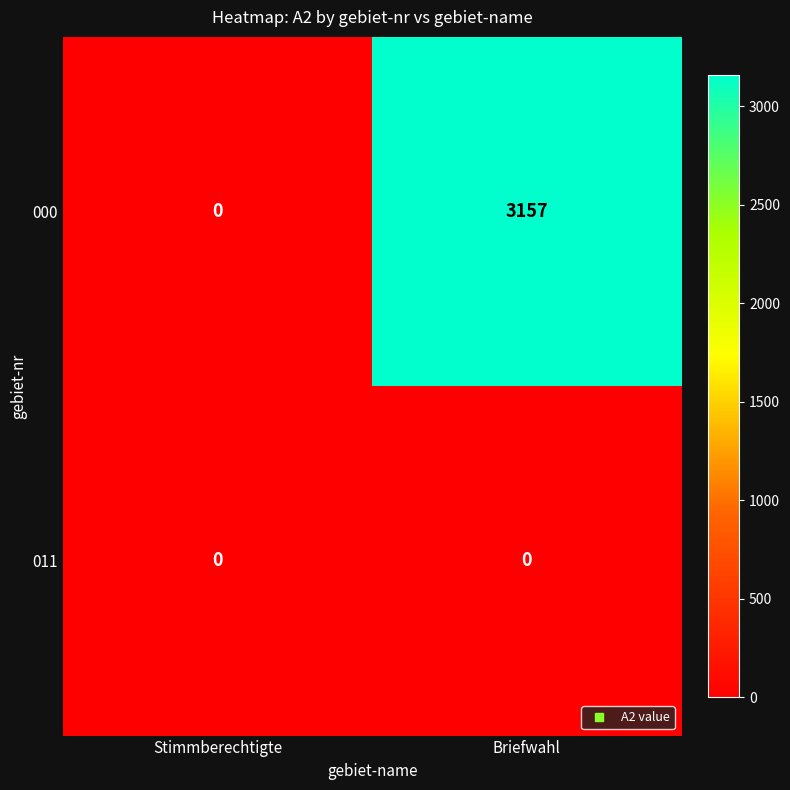

Which series has the widest spread of values?

000